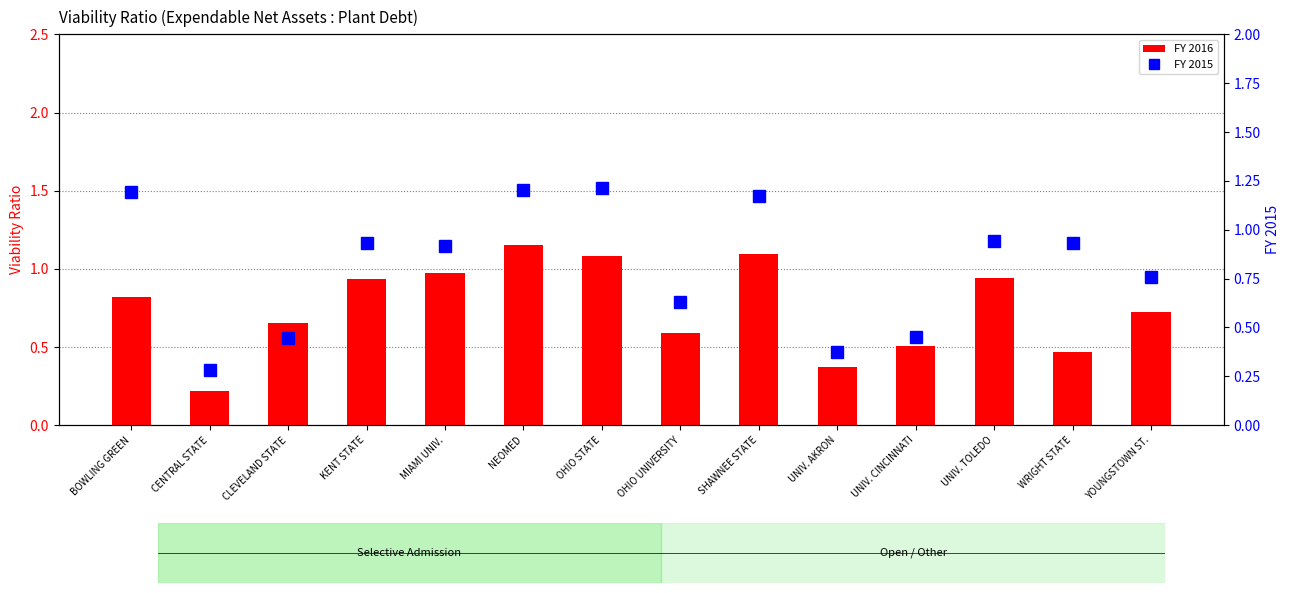

Reading right to left, transcribe all the data shown in this chart.

FY 2016: 0.7	0.5	0.9	0.5	0.4	1.1	0.6	1.1	1.2	1.0	0.9	0.7	0.2	0.8
FY 2015: 0.8	0.9	0.9	0.5	0.4	1.2	0.6	1.2	1.2	0.9	0.9	0.4	0.3	1.2